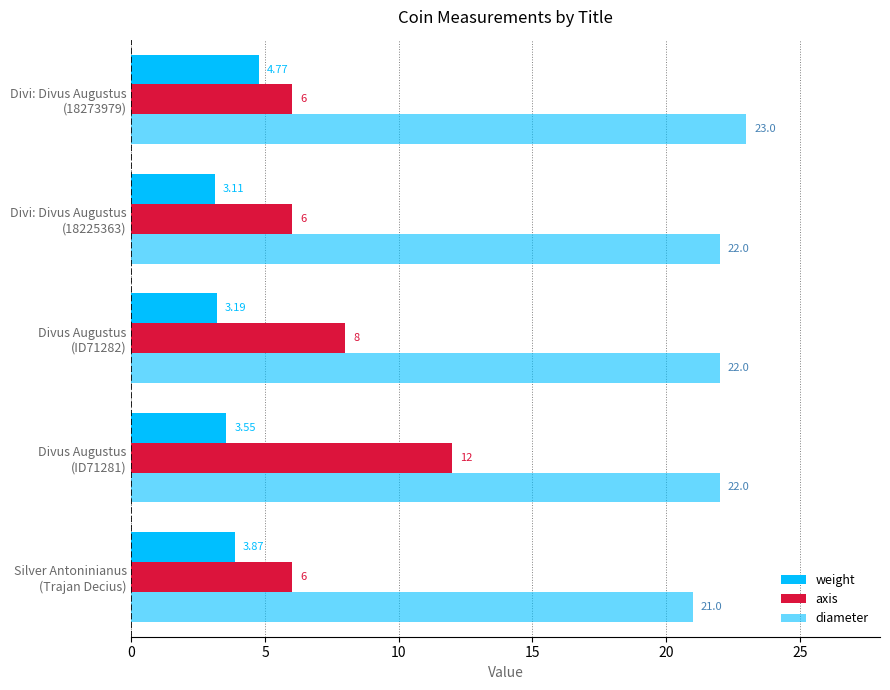

How many data points in diameter are less than 22?

1